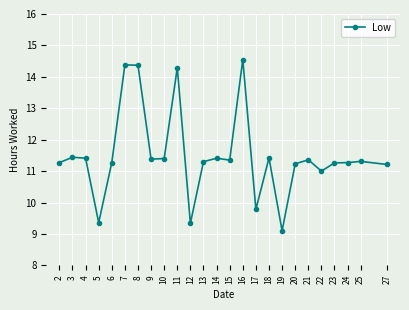

True or false: the data shows 6.0 at 19.

False